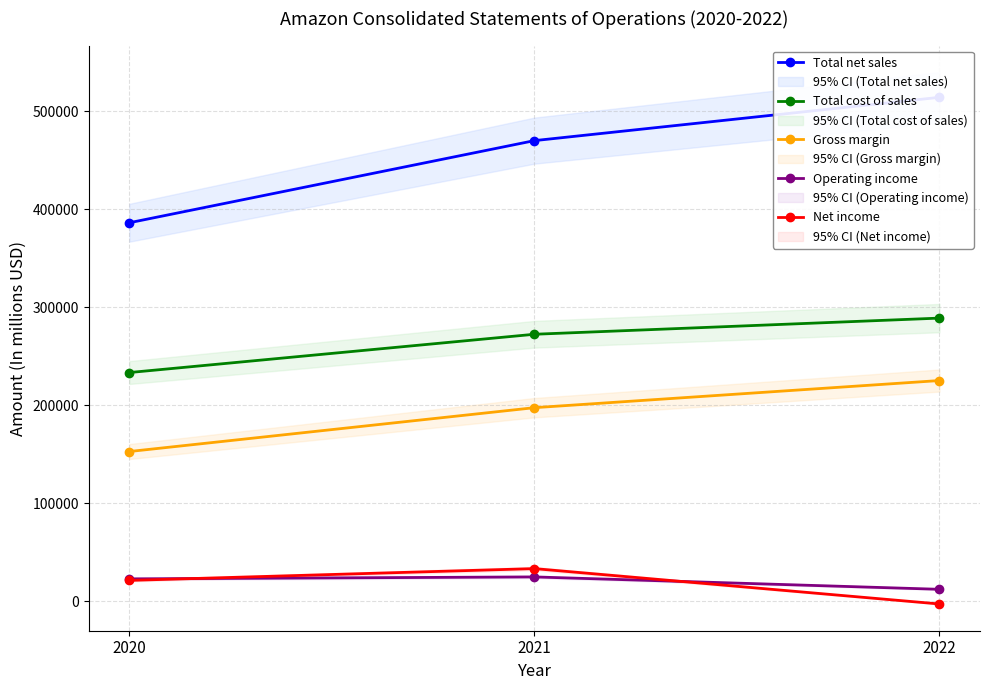

The value of Net income at 2020 is 21331. True or false?

True